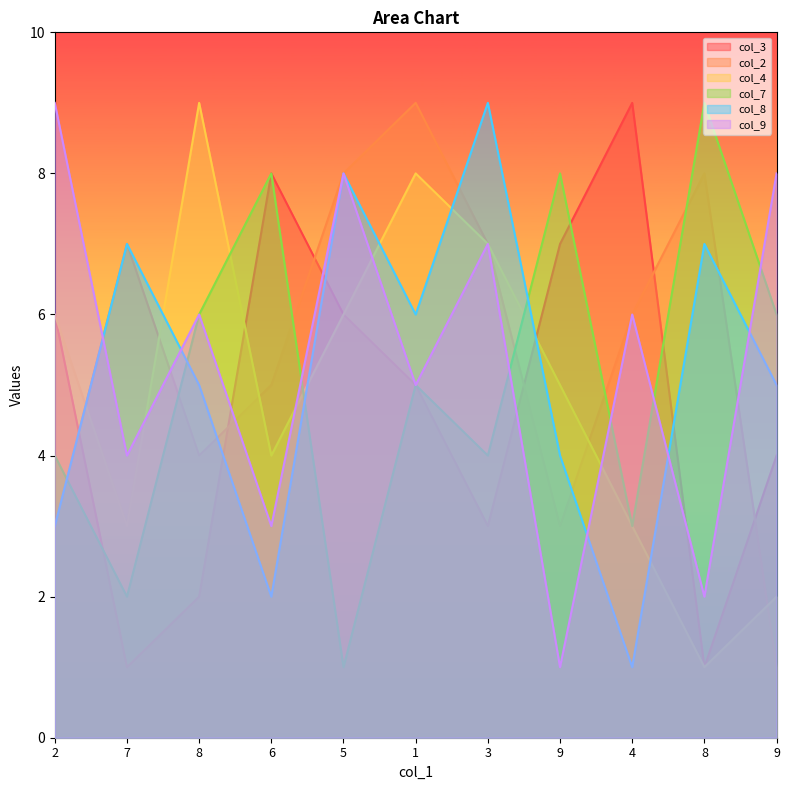

How many col_4 values are between 3 and 7?

7